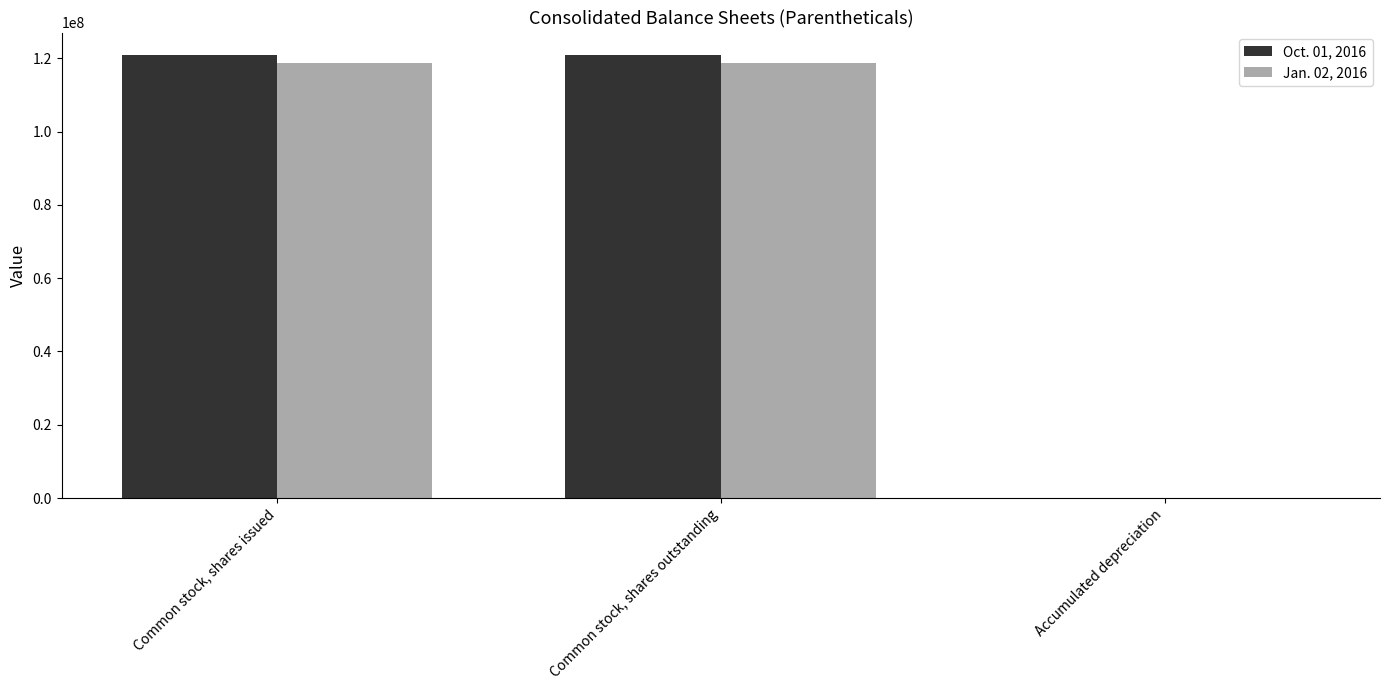

The value of Jan. 02, 2016 at Common stock, shares issued is 166728168. True or false?

False